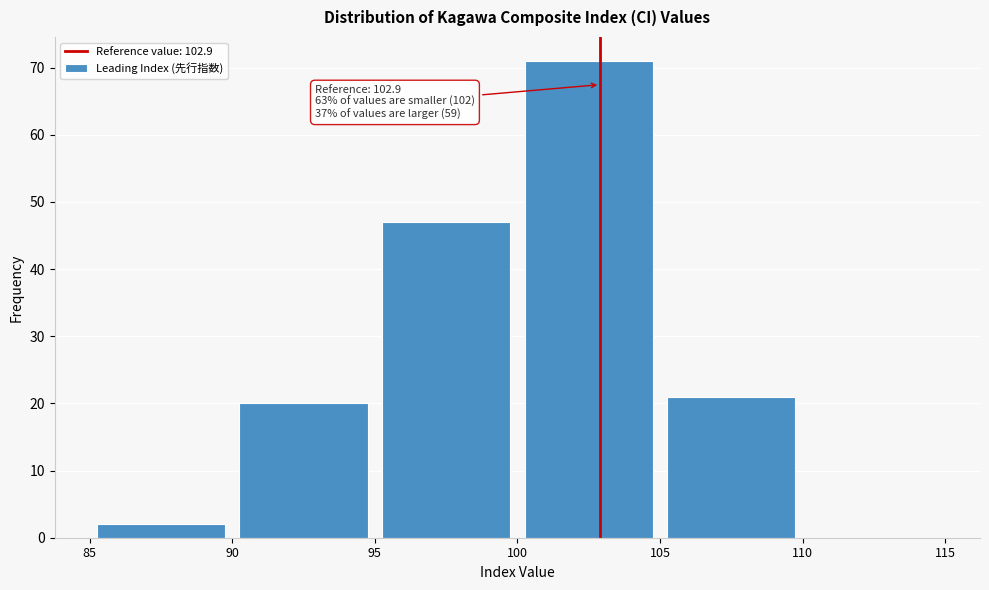

Which range on the x-axis has the tallest bar?

100 to 105